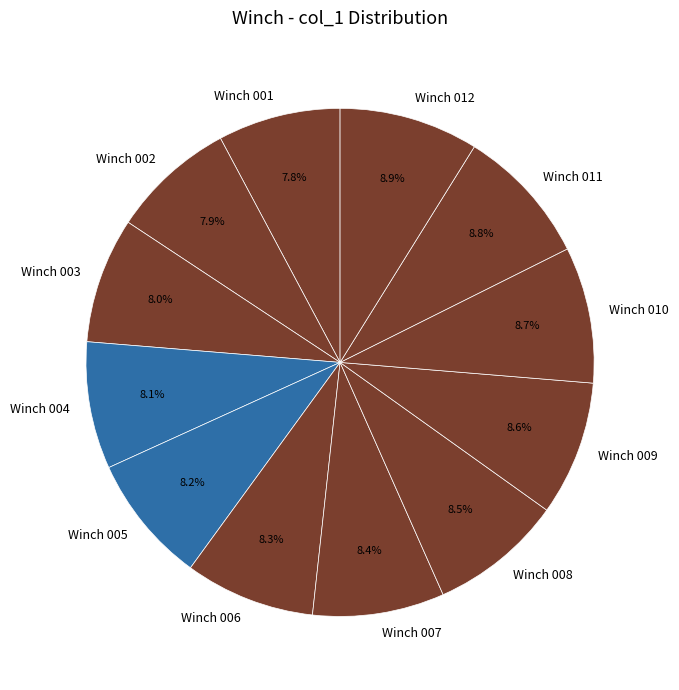

To the nearest percent, what percentage of the pie is Winch 003?

8%